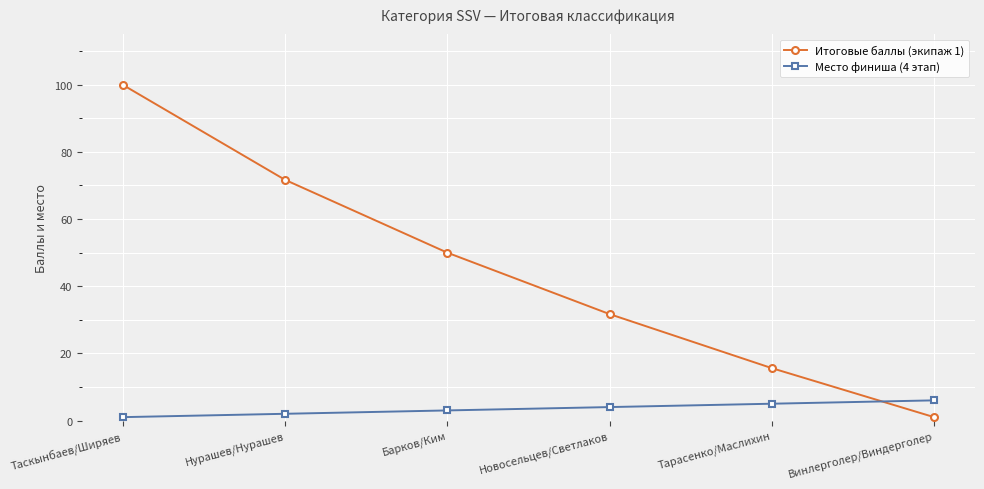

What is the difference between the Место финиша (4 этап) values at Винлерголер/Виндерголер and Новосельцев/Светлаков?

2.0